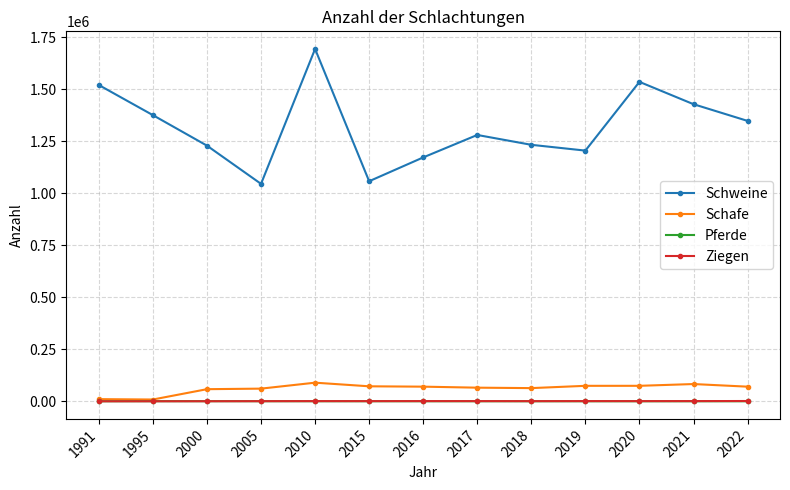

At which category is the sum across all series the highest?

2010